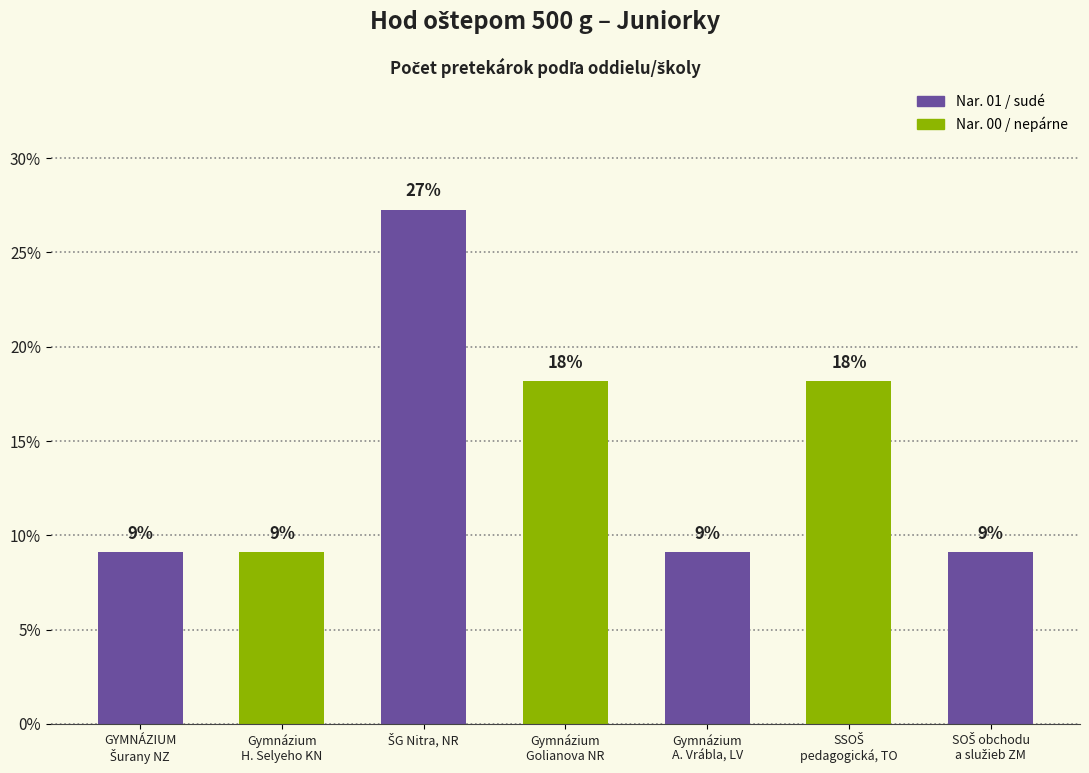

Are the bars grouped side by side (vs. stacked)?

No